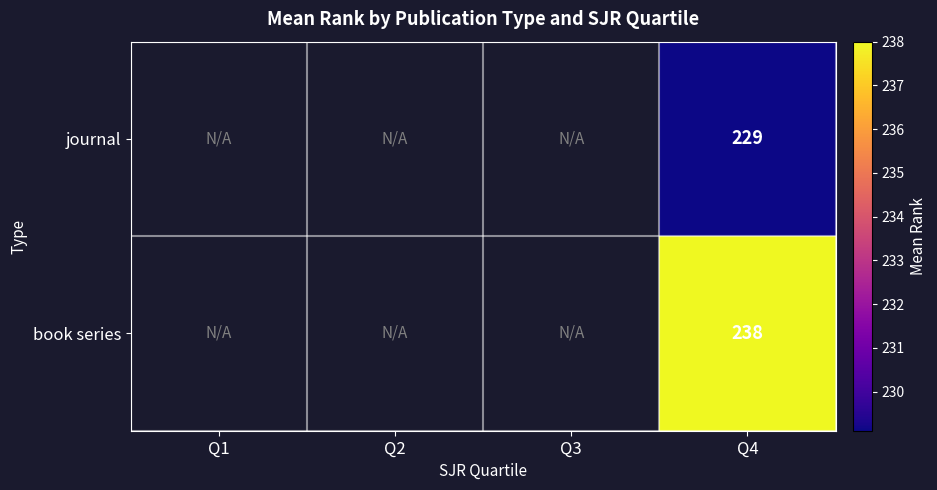

Count the number of categories in the chart.

4